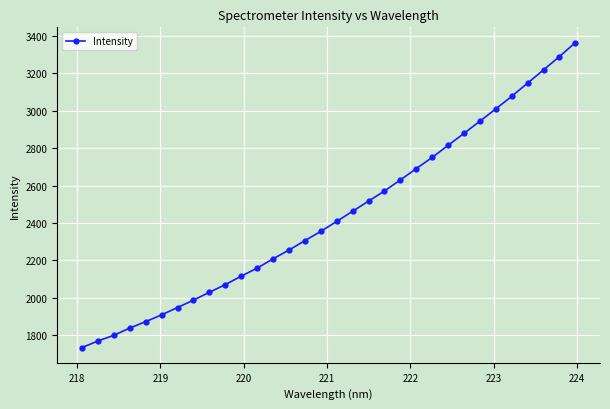

What is the maximum value shown in the chart?

3365.1